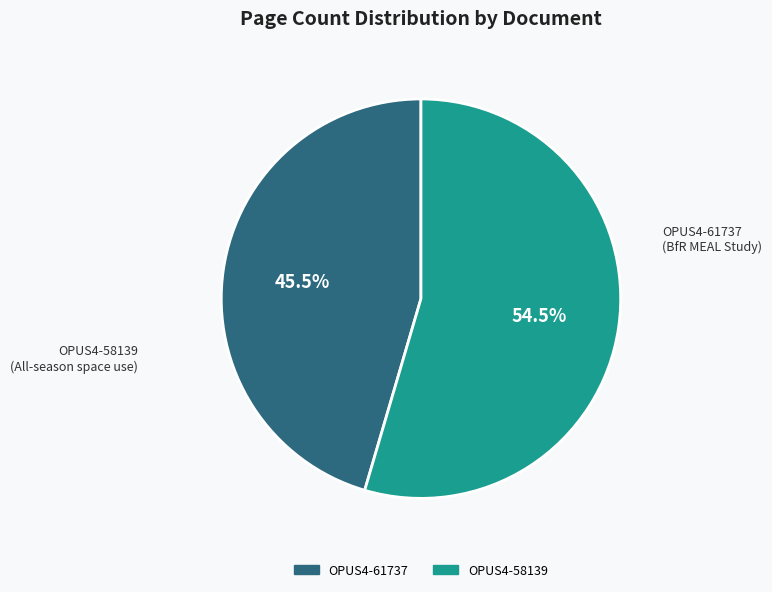

Which slice is the smallest?

OPUS4-61737